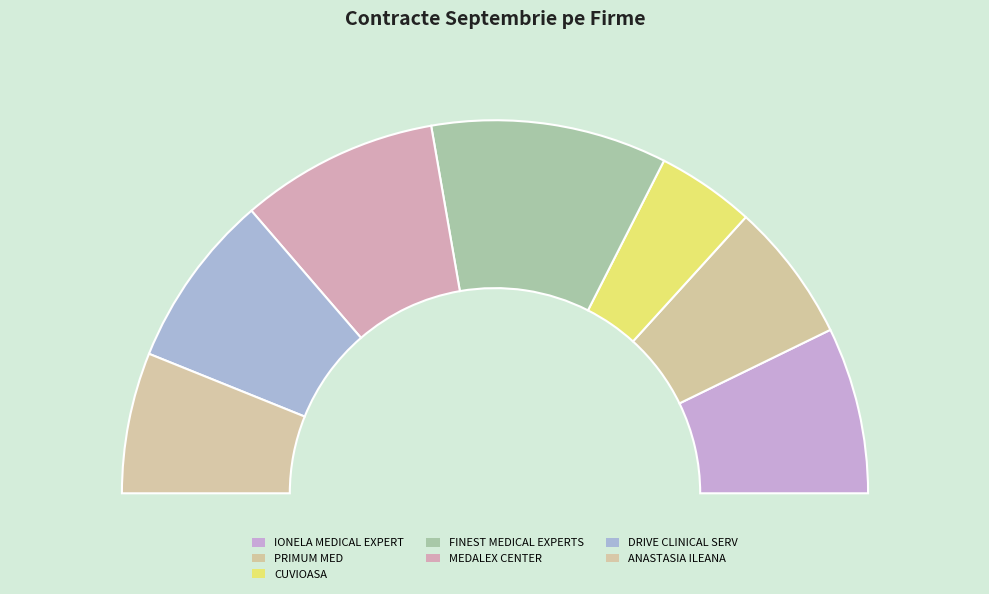

What is the change in value from FINEST MEDICAL EXPERTS to DRIVE CLINICAL SERV?

-5133.5